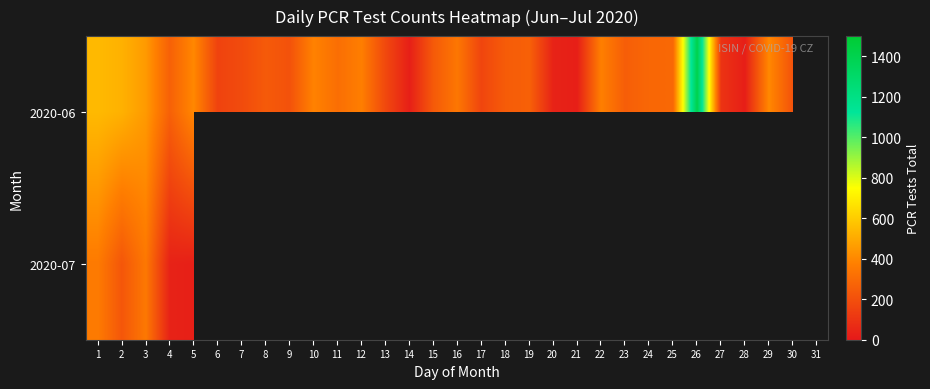

How many values in 2020-07 are above zero?

5